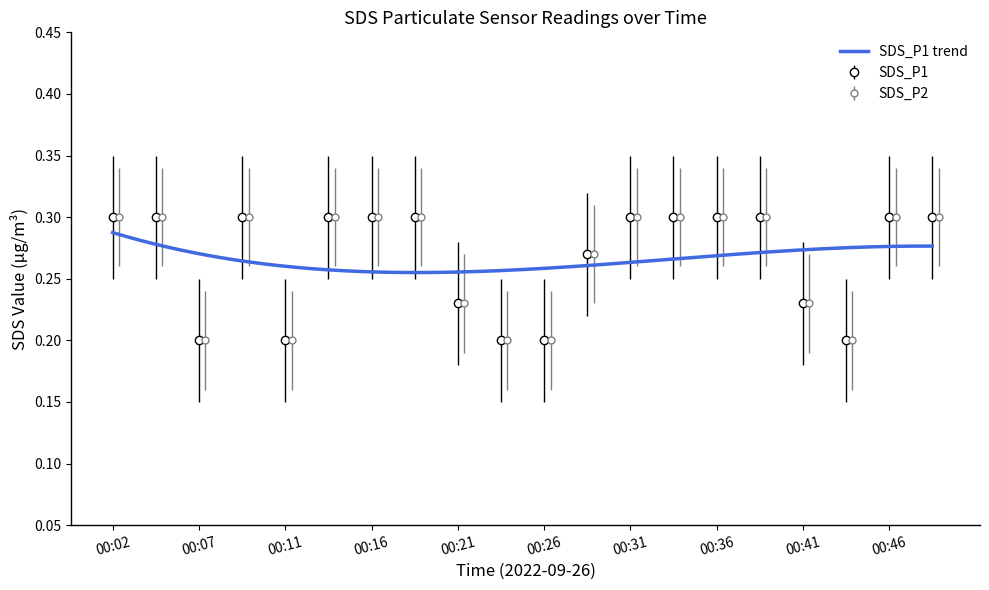

The value of SDS_P1 at 00:16 is 0.3. True or false?

True